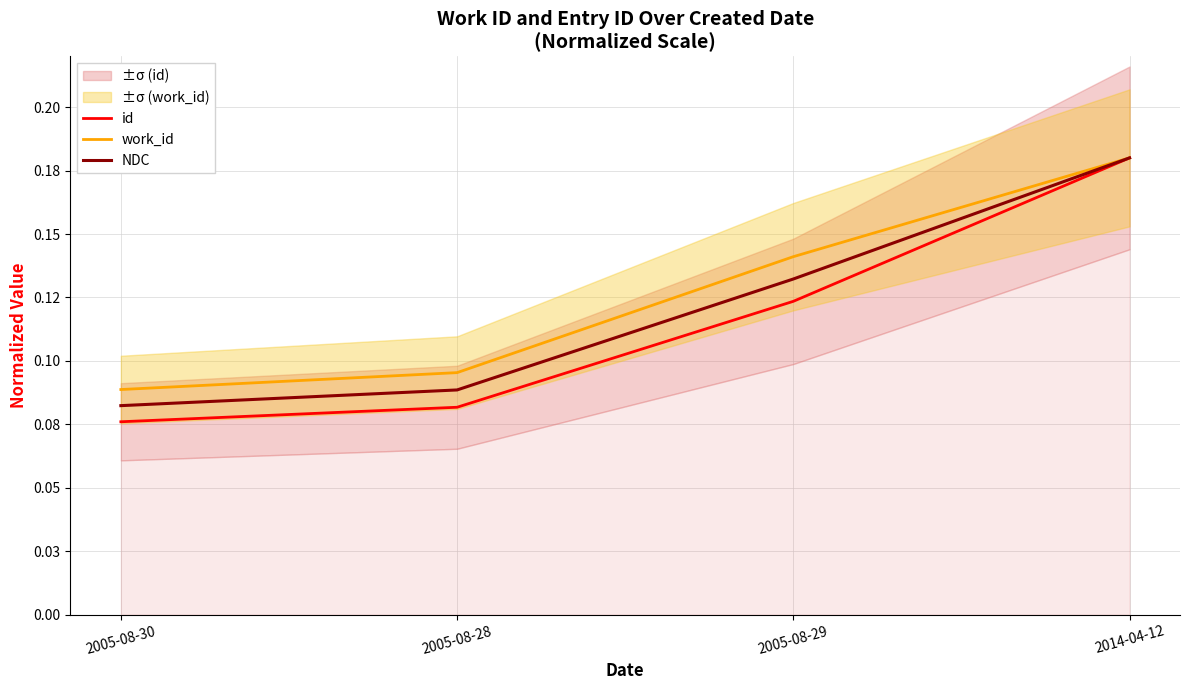

List the series in order of their peak value, lowest first.

id, work_id, NDC